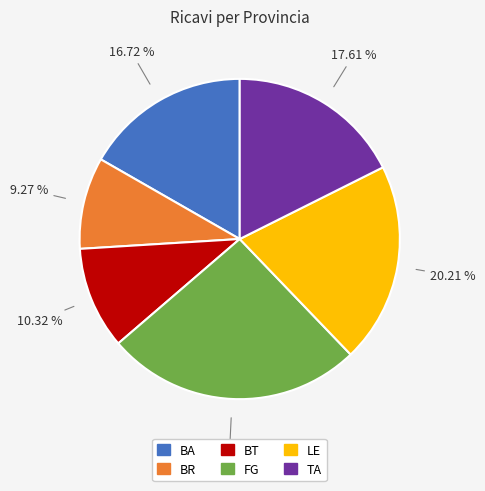

Is there a majority slice in this chart?

No